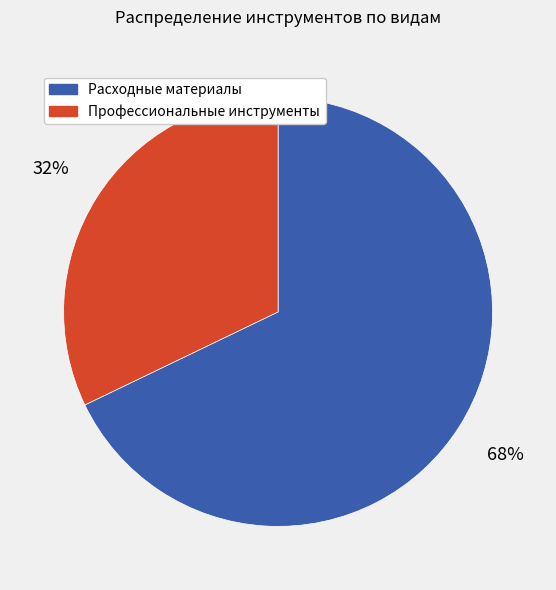

What is the smallest slice in the pie chart?

Профессиональные инструменты